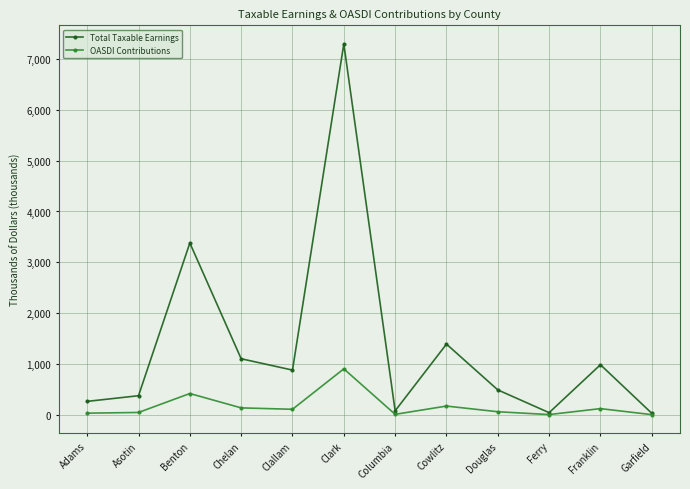

The value of OASDI Contributions at Columbia is 9.8. True or false?

True